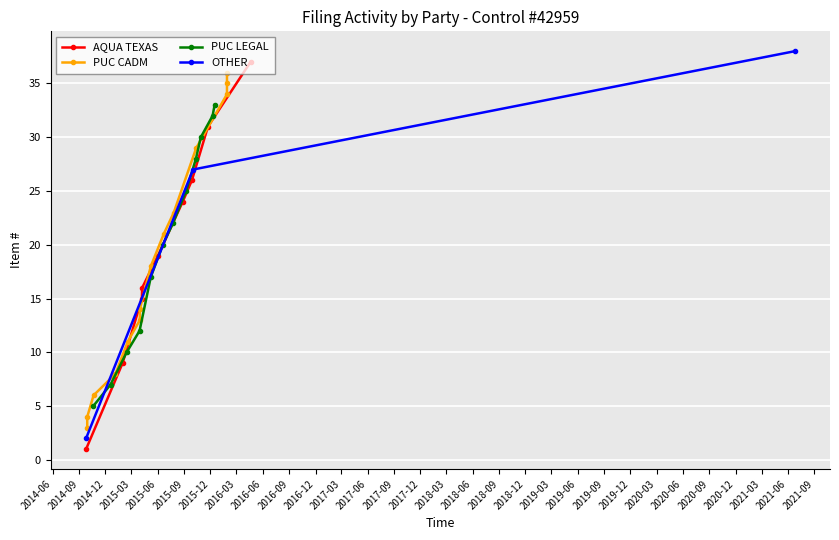

Count the number of categories in the chart.

38